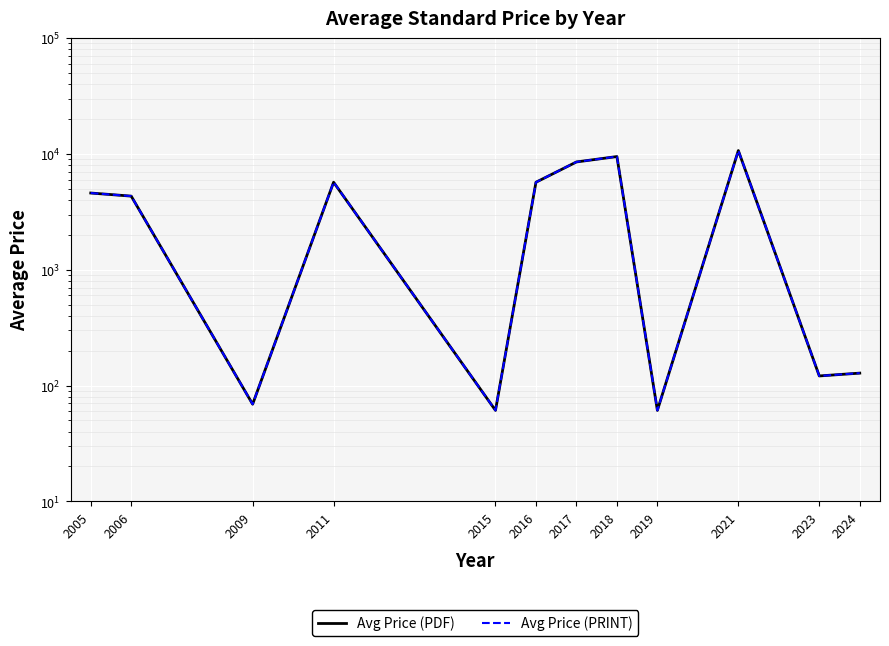

At which category does Avg Price (PDF) reach its first local peak?

2011